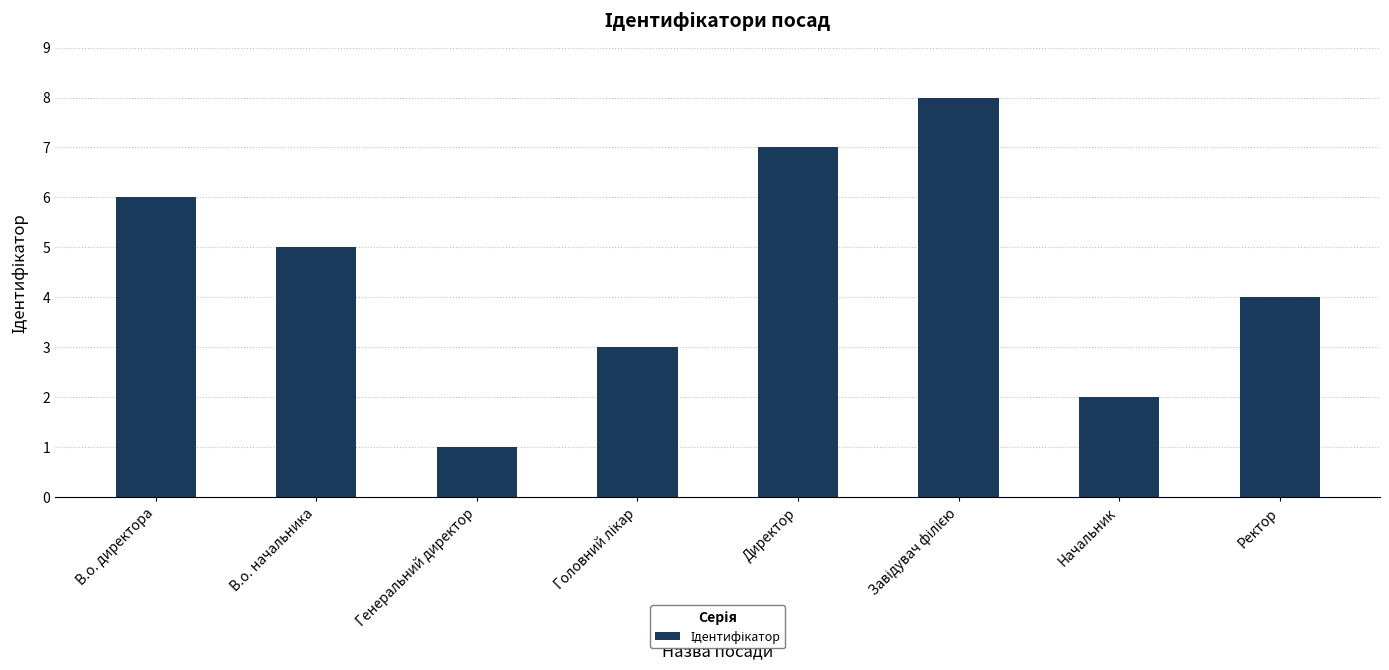

What is the label of the 2nd bar from the right?

Начальник